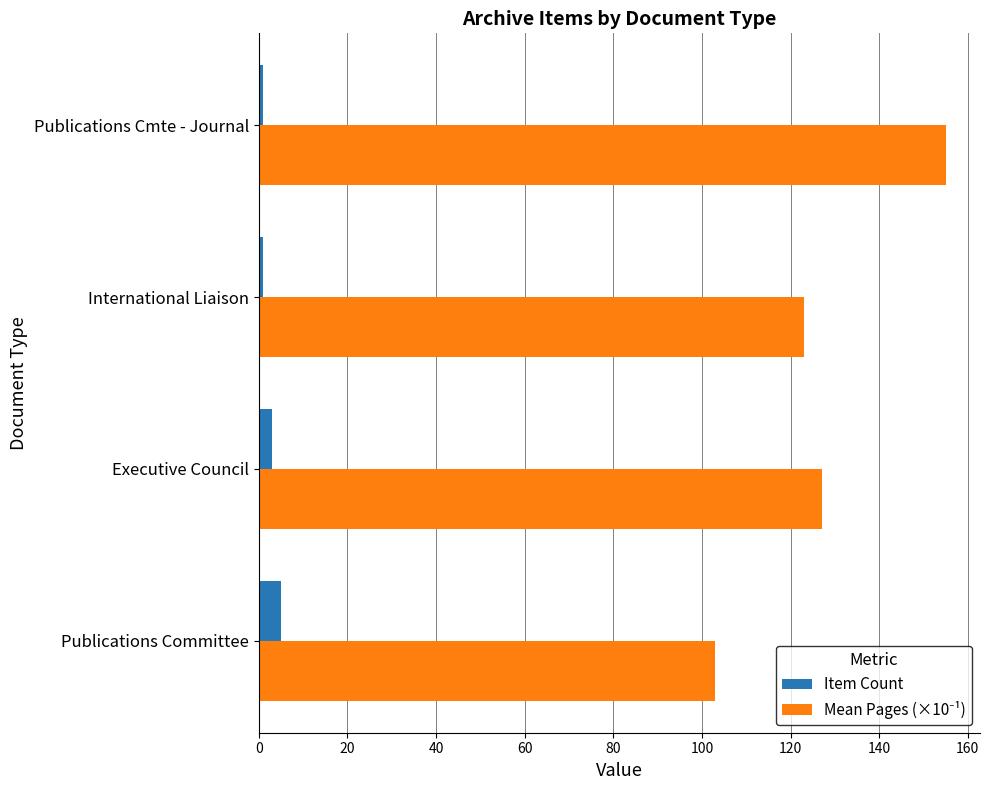

At how many categories does at least one series exceed 82?

4